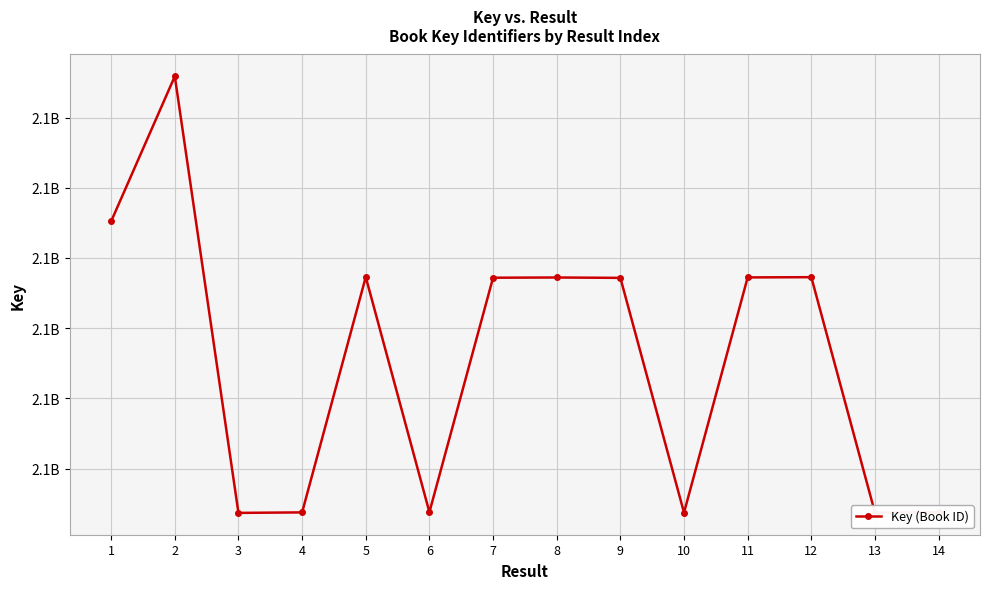

Does the chart have visible grid lines?

Yes